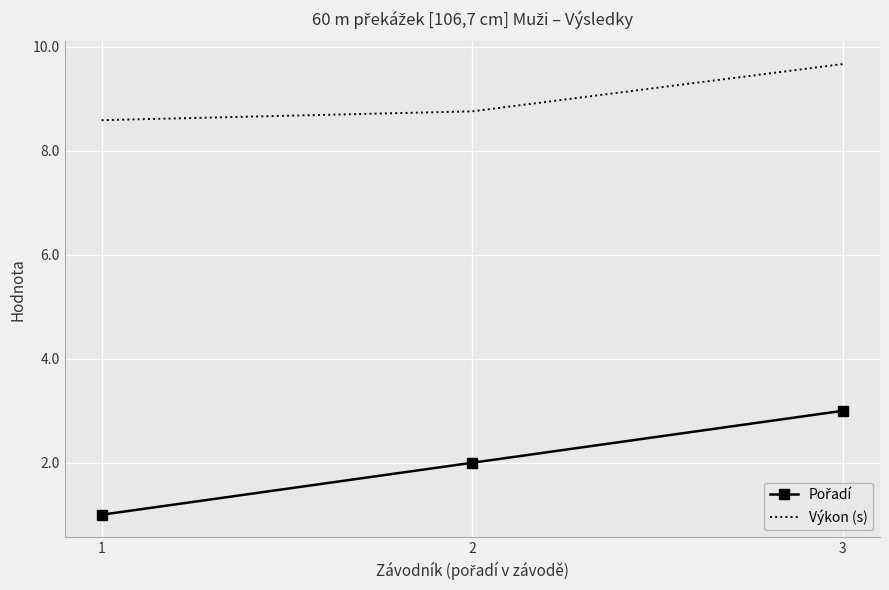

True or false: Výkon (s) has a value of 14.5 at 3.

False